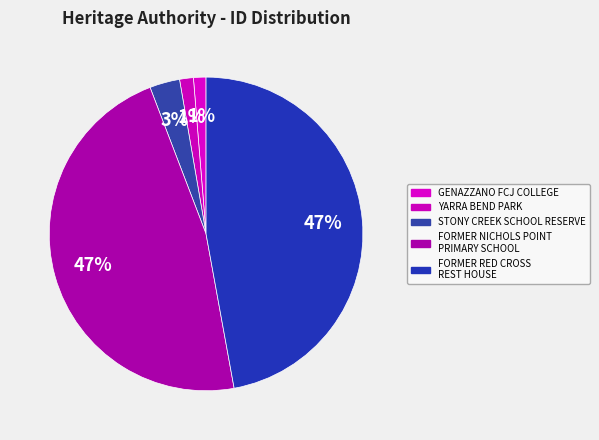

The STONY CREEK SCHOOL RESERVE slice represents 1% of the pie. True or false?

False